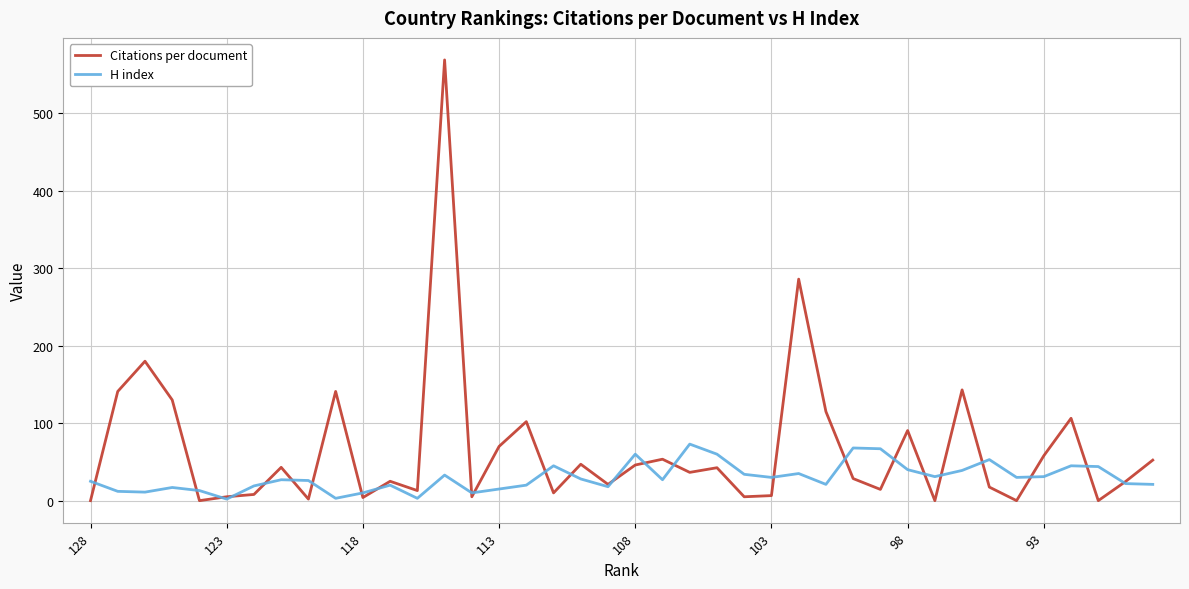

At how many categories does at least one series exceed 110?

8